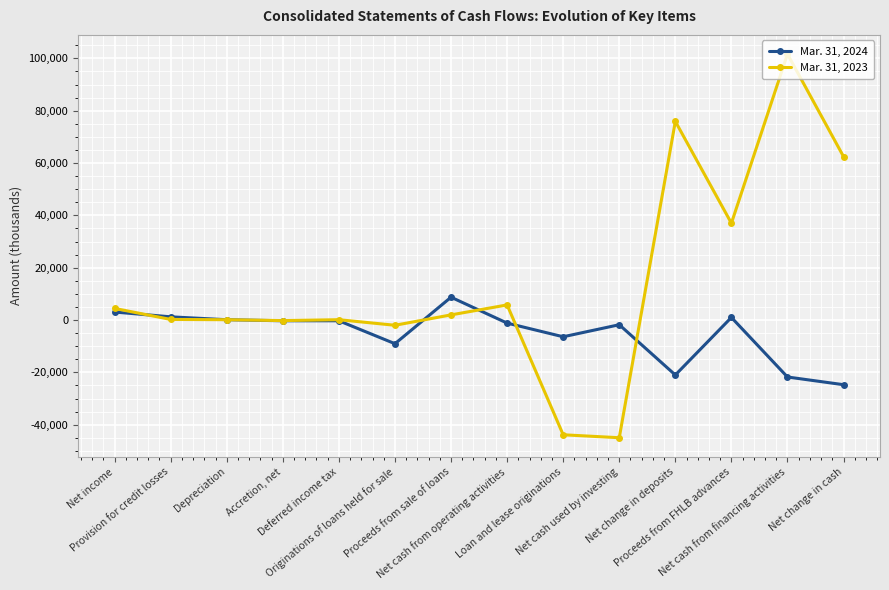

What is the minimum value shown in the chart?

-44965